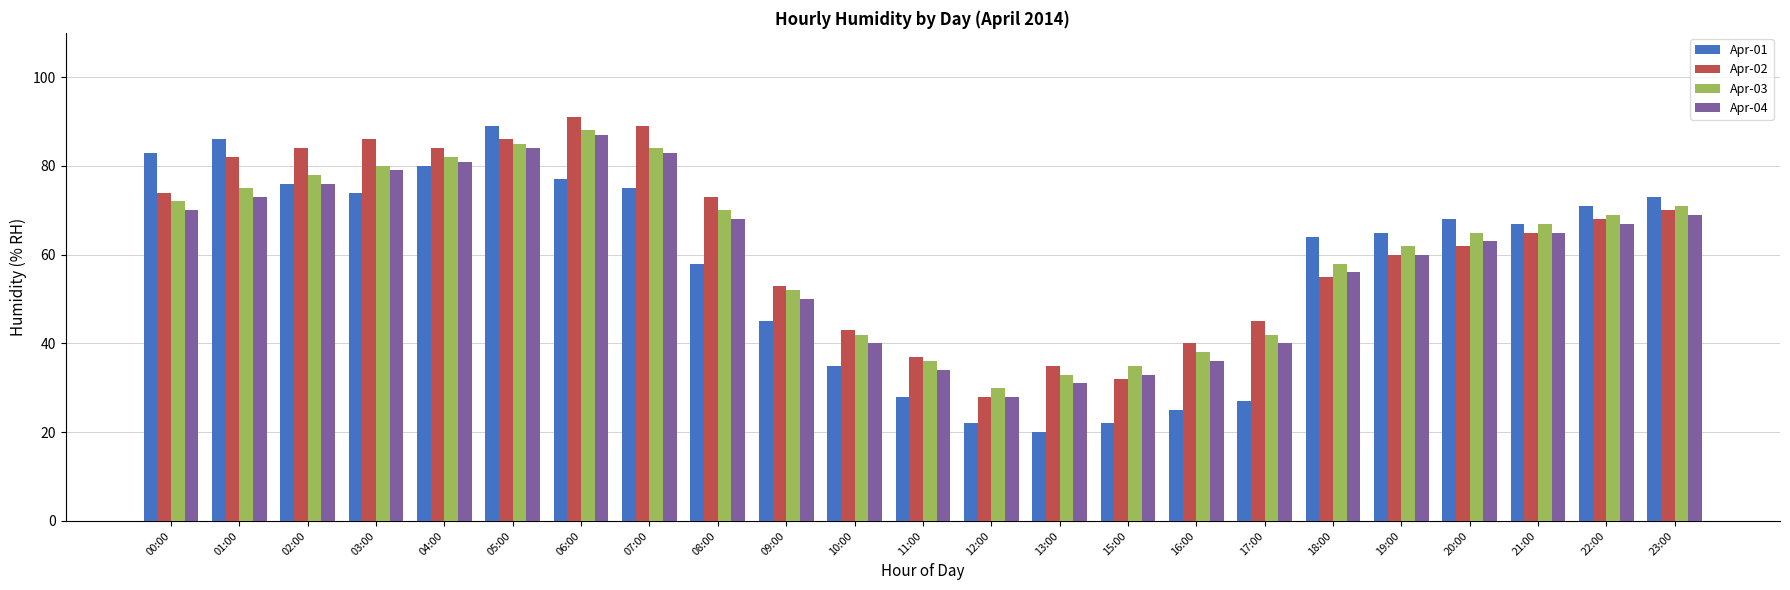

What are all the series names shown in the legend?

Apr-01, Apr-02, Apr-03, Apr-04